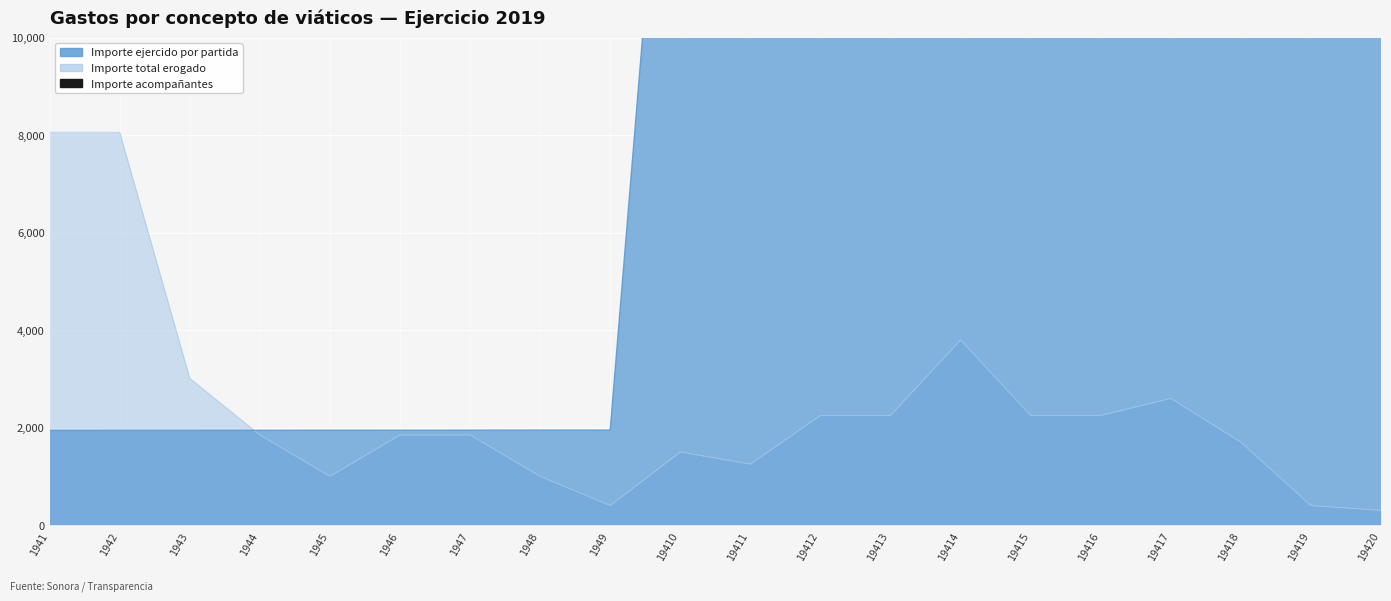

How many intersections are there between Importe ejercido por partida and Importe total erogado?

1